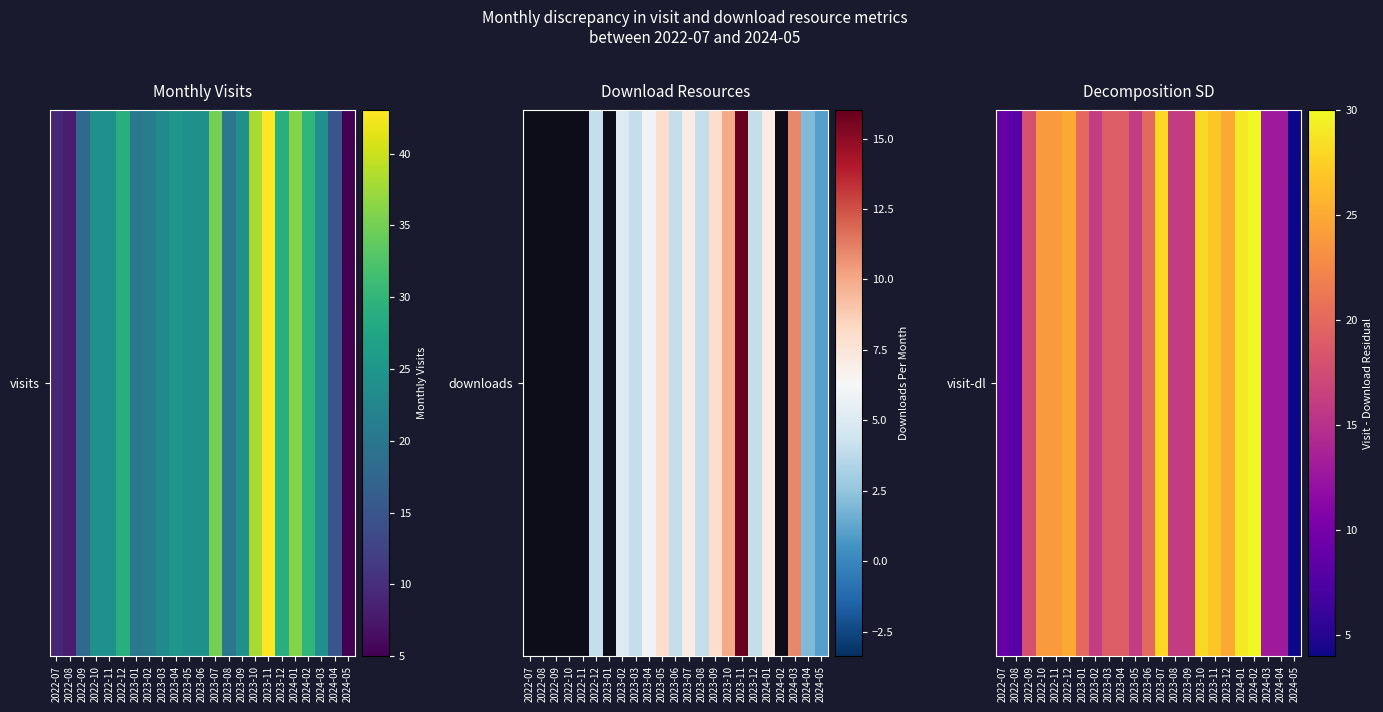

The chart shows a value of 13 at 2024-03. True or false?

True